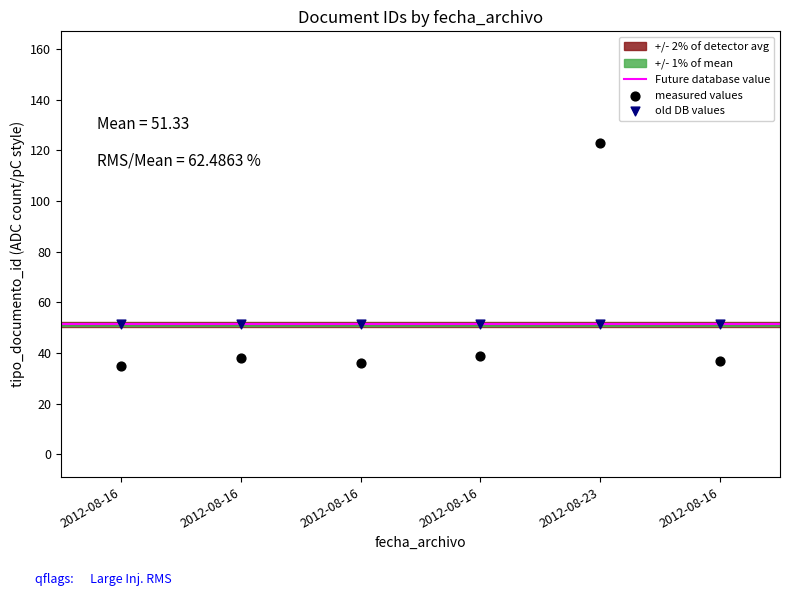

Which series contains the lowest Y value?

measured values